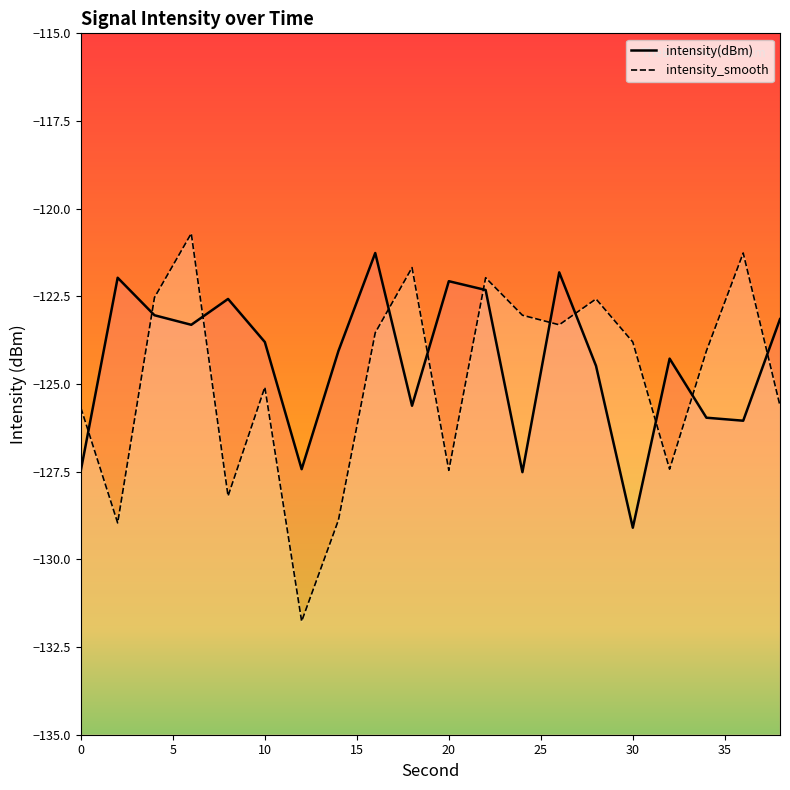

What are all the series names shown in the legend?

intensity(dBm), intensity_smooth